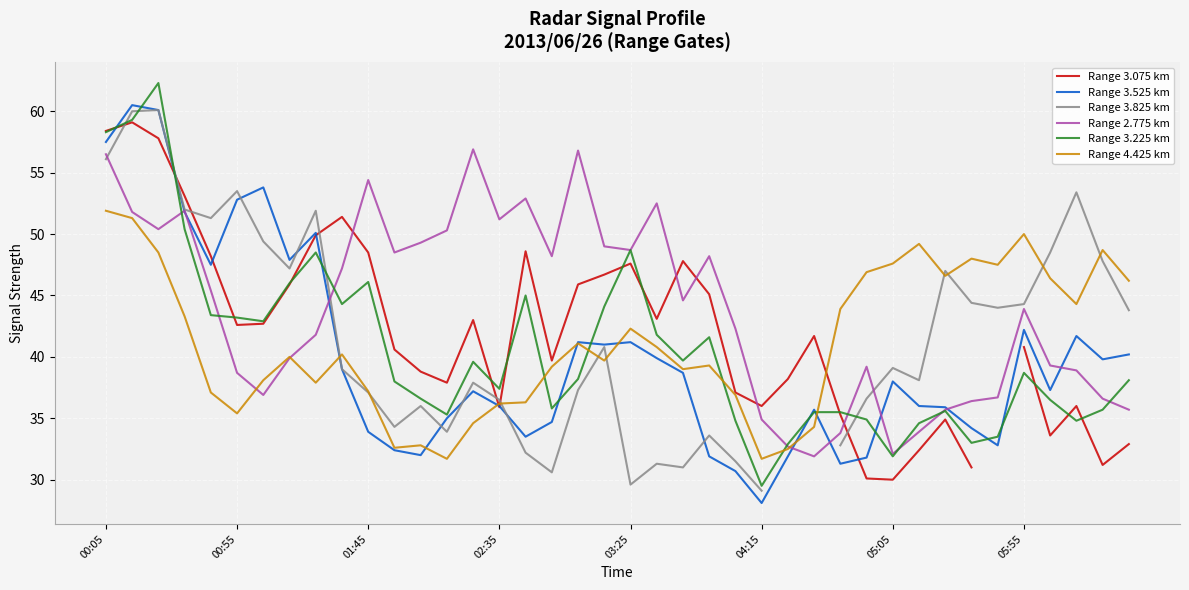

How many data points does each series have?

40